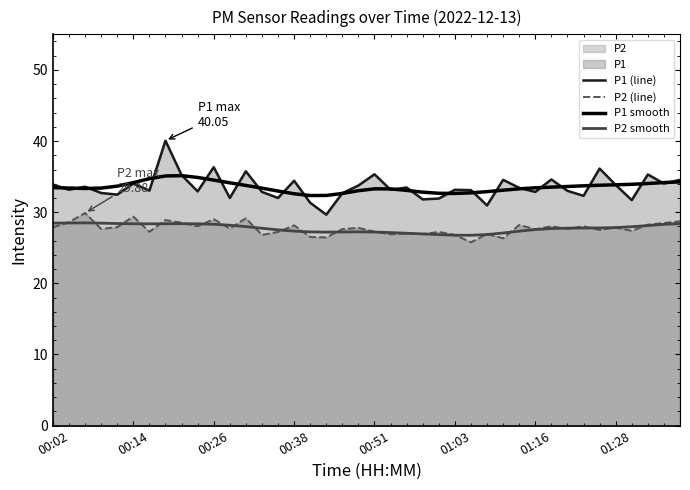

Which series ends up on top after the final intersection of P1 smooth and P1 (line)?

P1 (line)